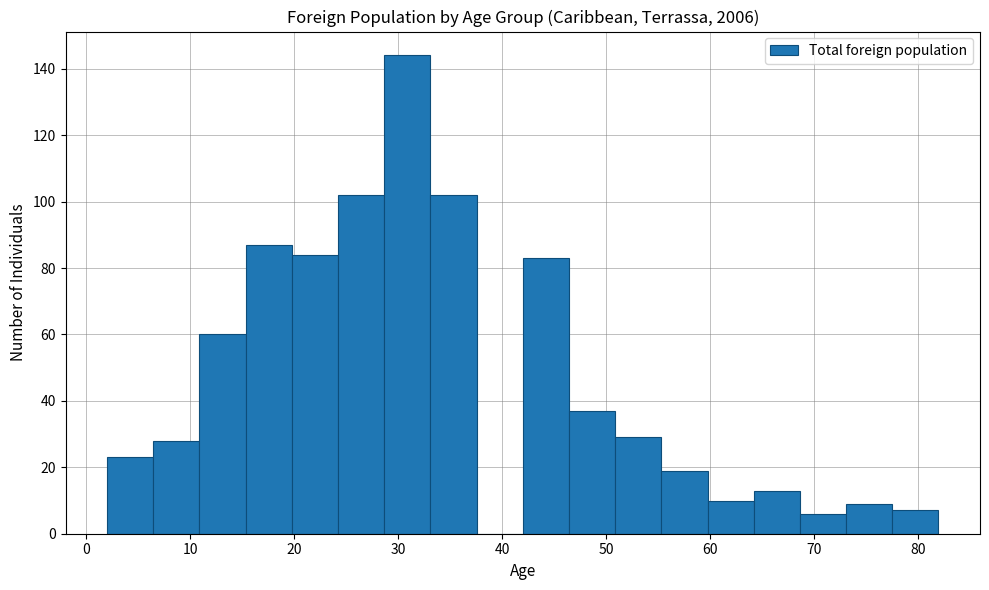

What is the height of the bar covering 42 to 46 on the x-axis? Neither the bar edges nor the heights are printed on the chart, so give them approximately, as read against the axes.

84